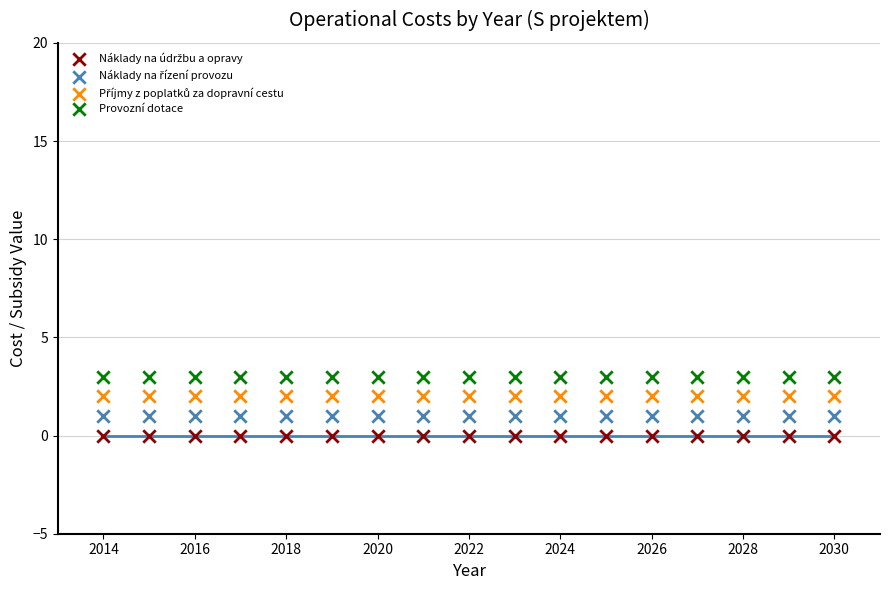

How many points are shown in the scatter plot?

68